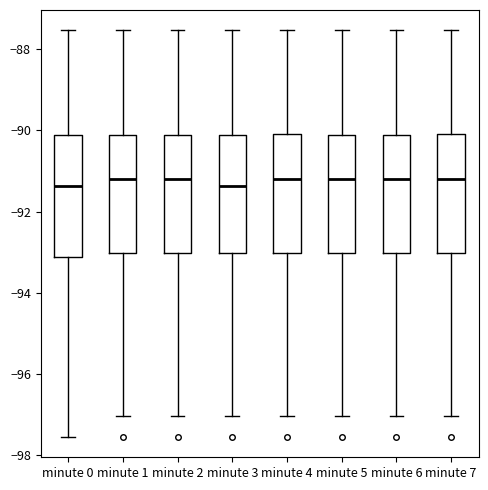

Reading left to right, transcribe this box plot: for each box, give where its median line is, the range the box spans, and where its two whiskers end, as read against the y-axis. The values are not printed on the chart, so give them approximately, as read against the axis.

minute 0: median -91.4, box -93.2 to -90.2, whiskers -97.6 to -87.6
minute 1: median -91.2, box -93.0 to -90.2, whiskers -97.0 to -87.6
minute 2: median -91.2, box -93.0 to -90.2, whiskers -97.0 to -87.6
minute 3: median -91.4, box -93.0 to -90.2, whiskers -97.0 to -87.6
minute 4: median -91.2, box -93.0 to -90.0, whiskers -97.0 to -87.6
minute 5: median -91.2, box -93.0 to -90.2, whiskers -97.0 to -87.6
minute 6: median -91.2, box -93.0 to -90.2, whiskers -97.0 to -87.6
minute 7: median -91.2, box -93.0 to -90.0, whiskers -97.0 to -87.6